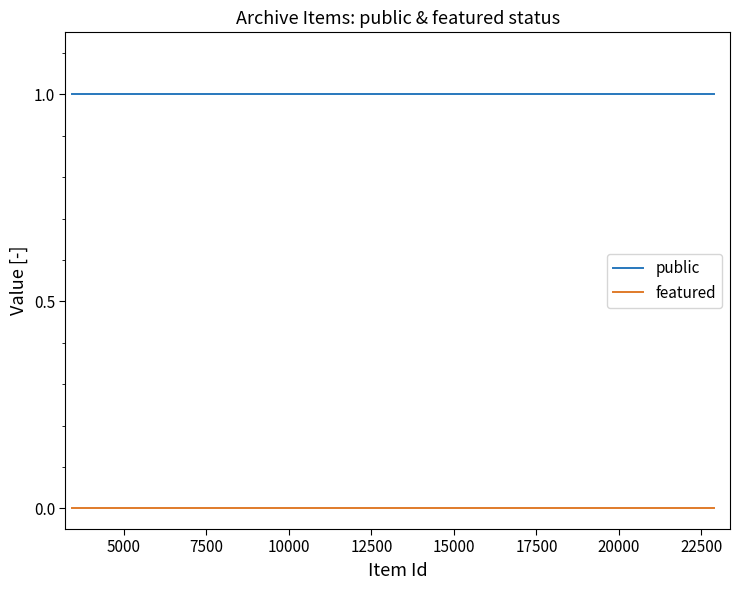

List the series in order of their overall mean, lowest first.

featured, public